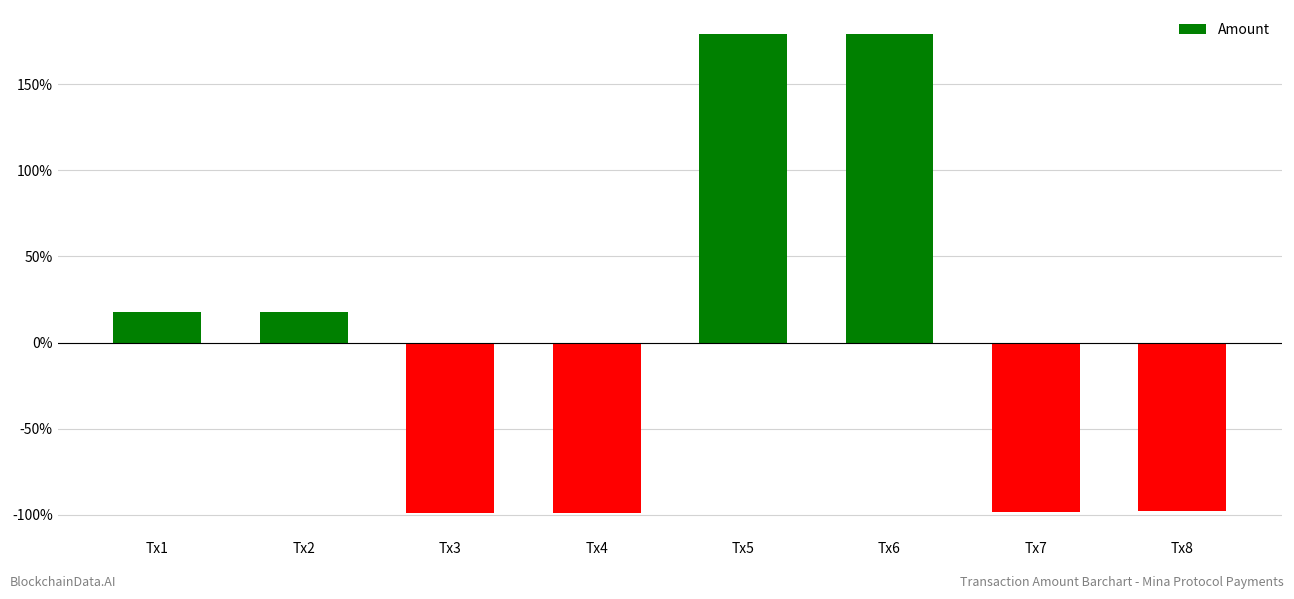

What is the greatest value displayed?

179.1